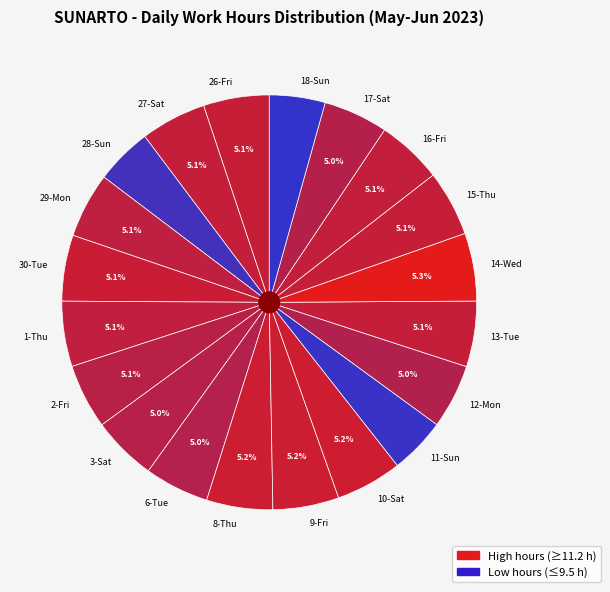

Is the sum of 28-Sun and 9-Fri greater than half?

No